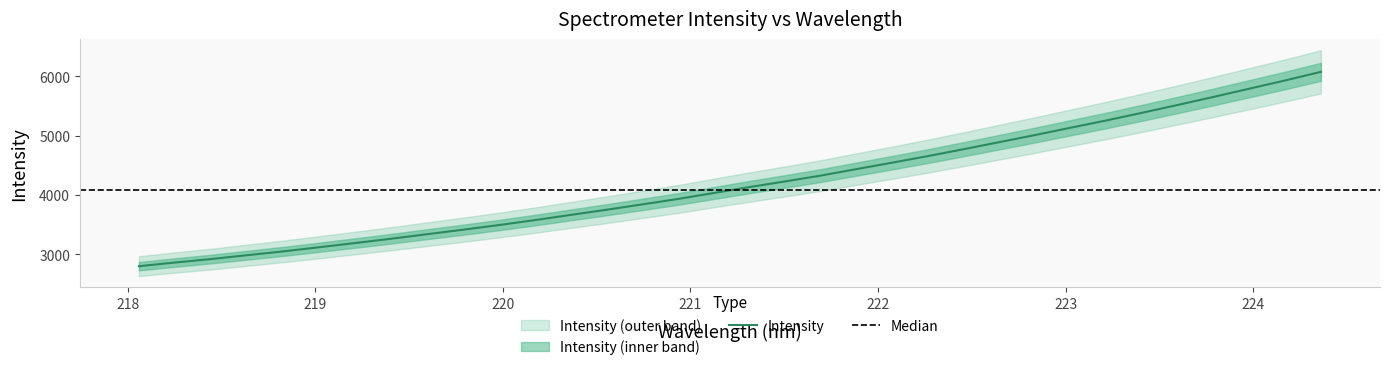

What is the smallest value displayed?

2795.1